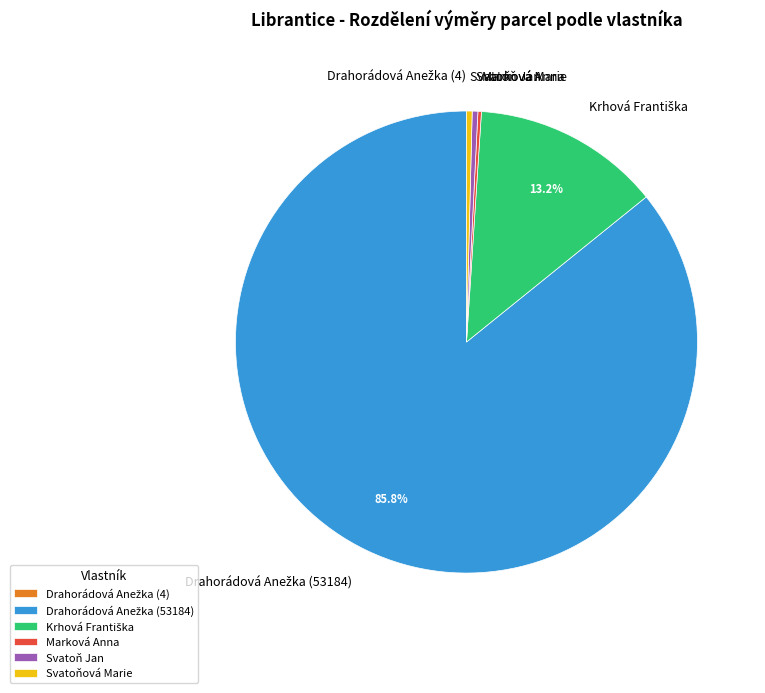

To the nearest percent, what is the average slice percentage?

17%